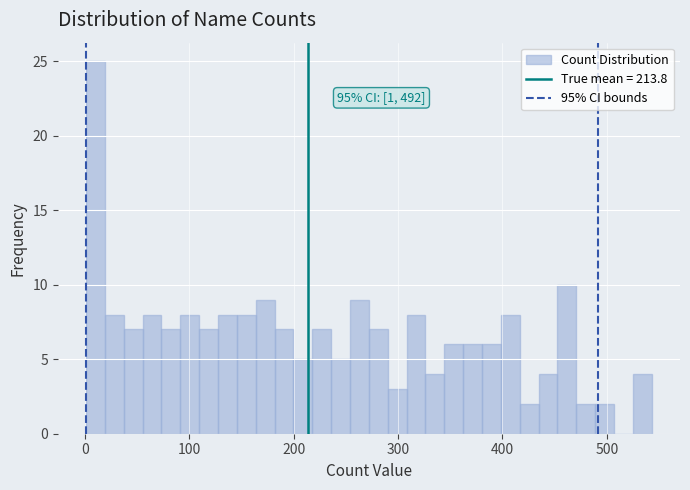

Around what value on the x-axis is the tallest bar? Give the approximate position of its centre, as read against the axis.

10